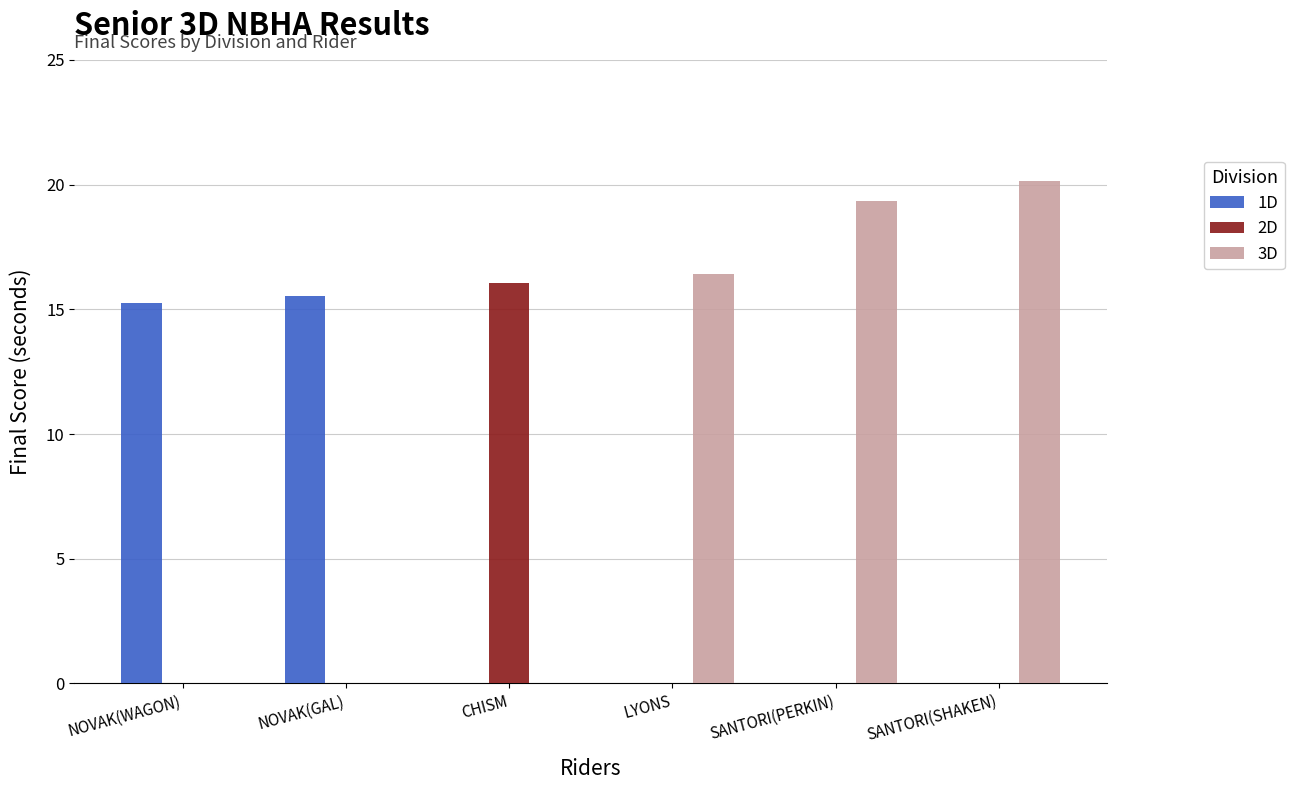

True or false: 1D has a value of 5.9 at NOVAK(WAGON).

False